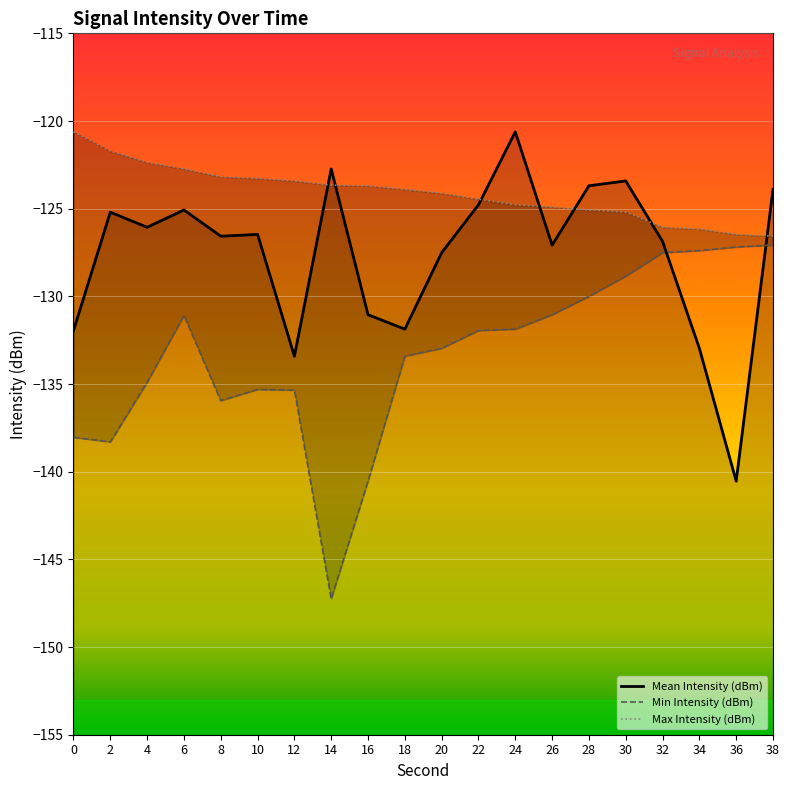

What is the value of the Mean Intensity (dBm) point at the 15th from the left?

-123.7